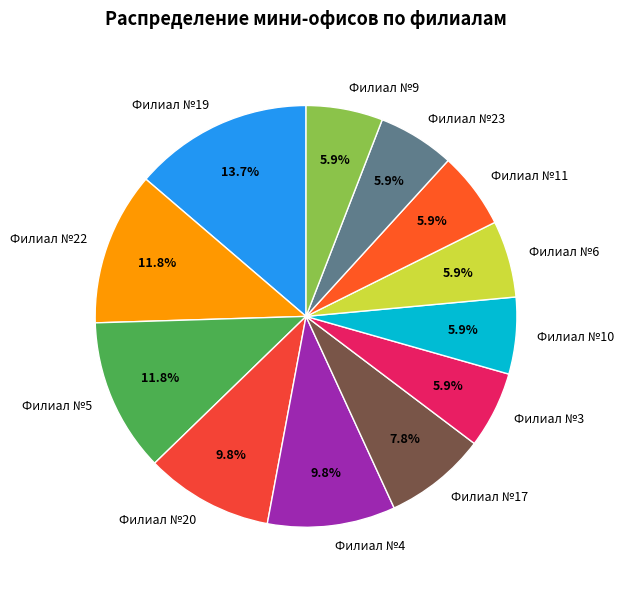

What portion of the pie excludes Филиал №3?

94.1%